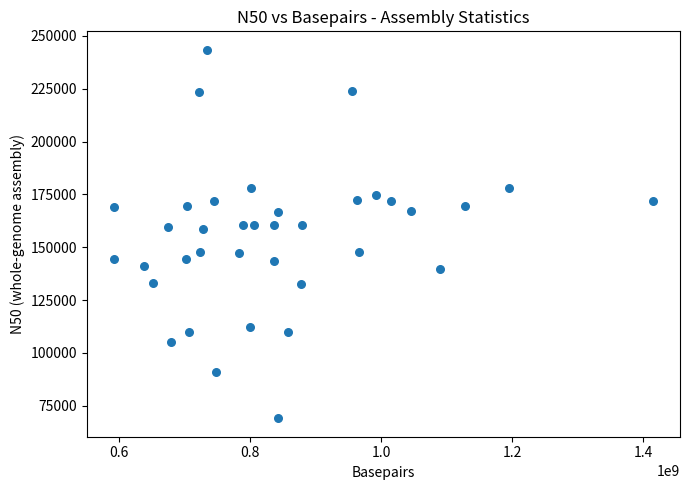

What is the range of Y values (max minus min)?

174293